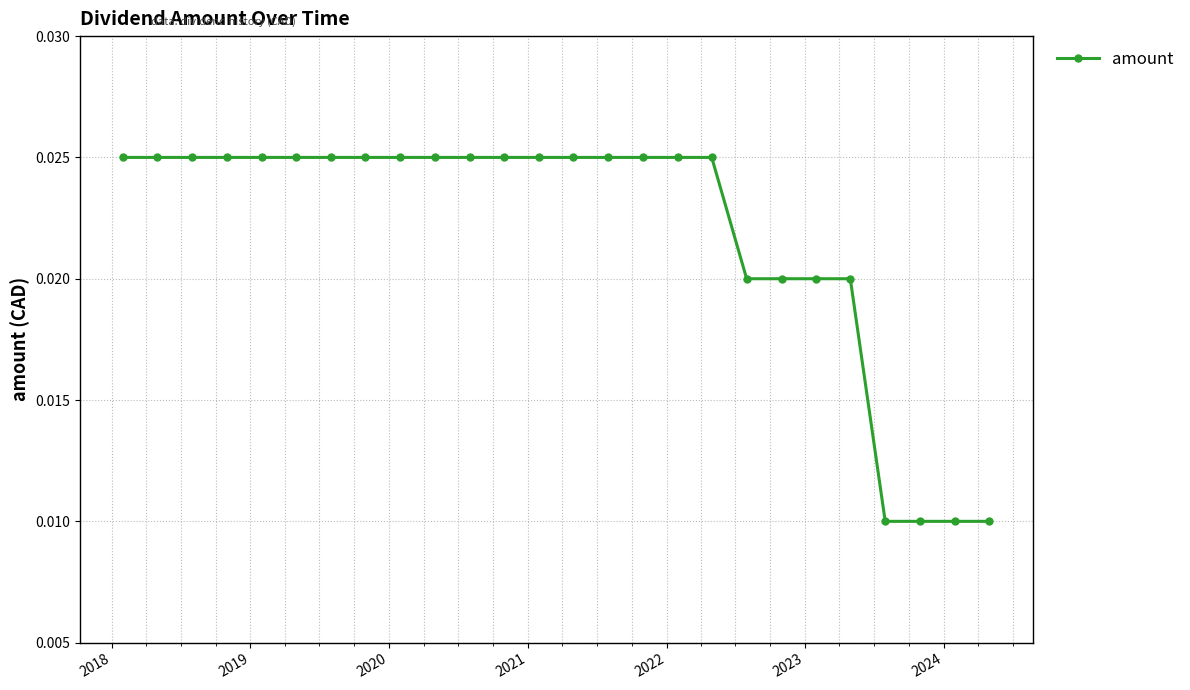

How many values are between 0 and 1?

26